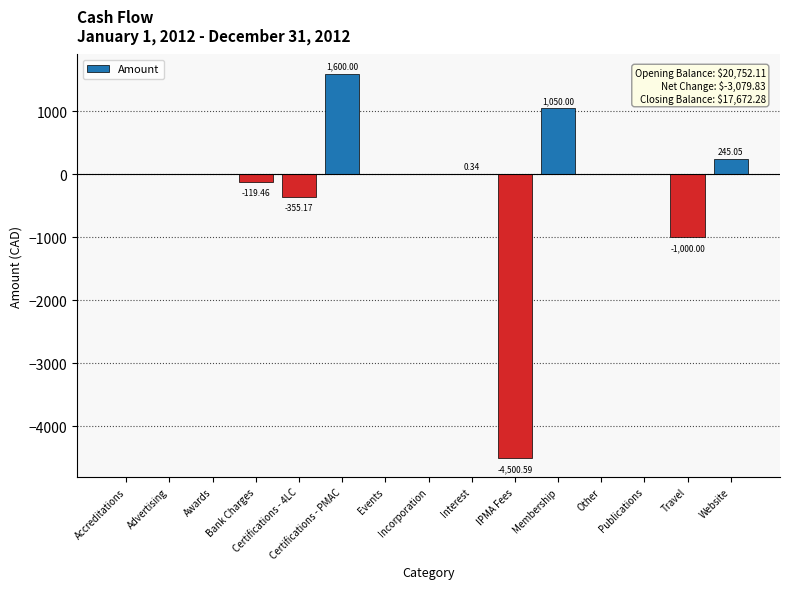

What value does the data have at Membership?

1050.0